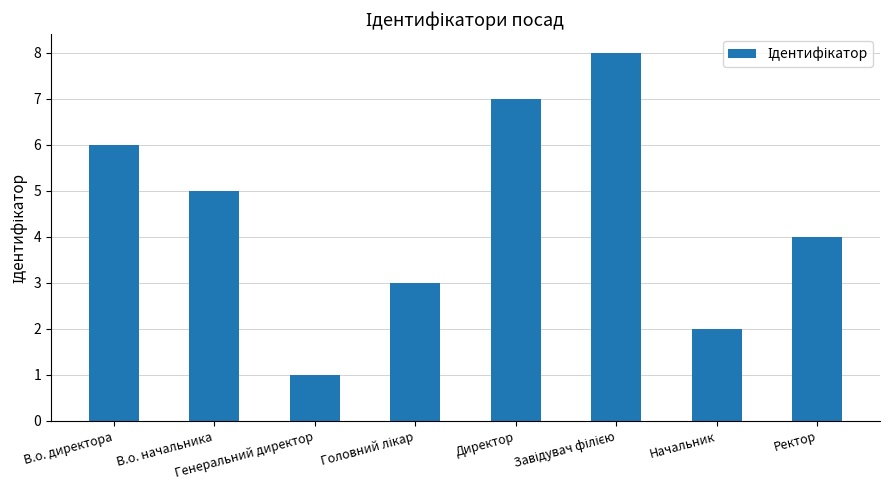

What position from the left is Начальник?

7